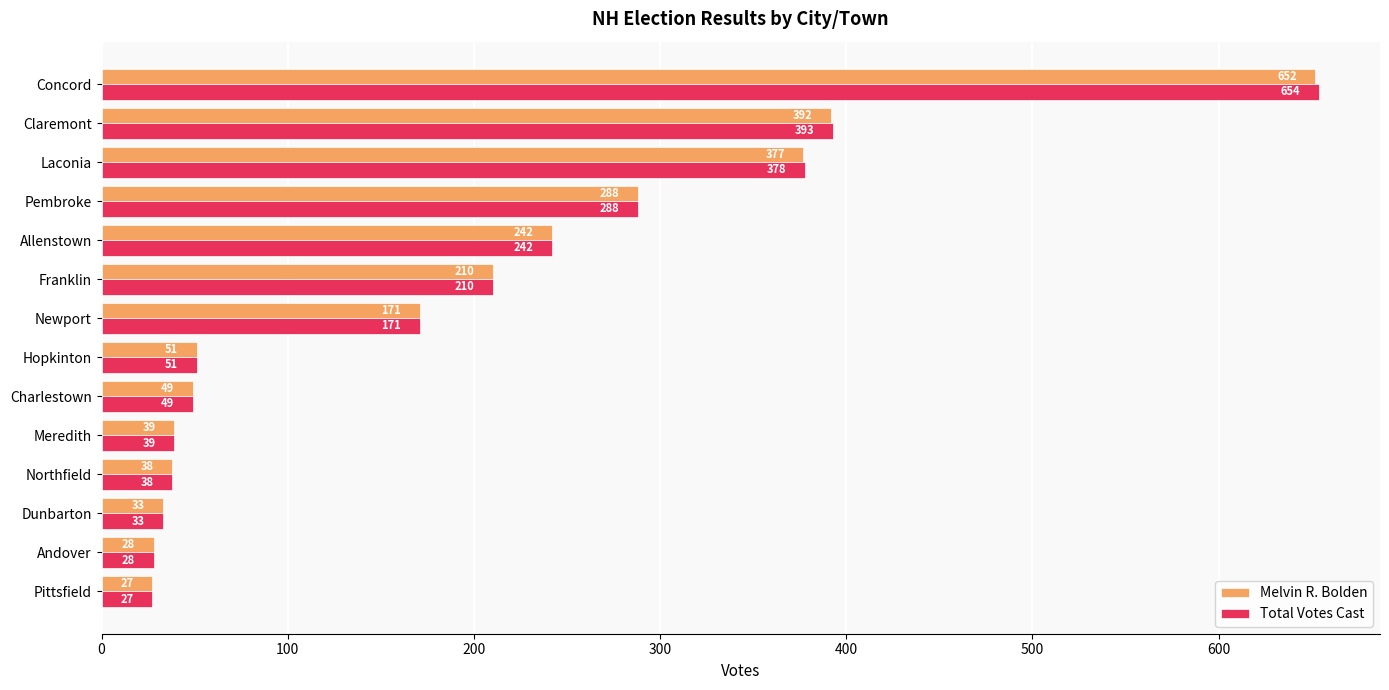

Is it true that Melvin R. Bolden equals 171 at Newport?

True